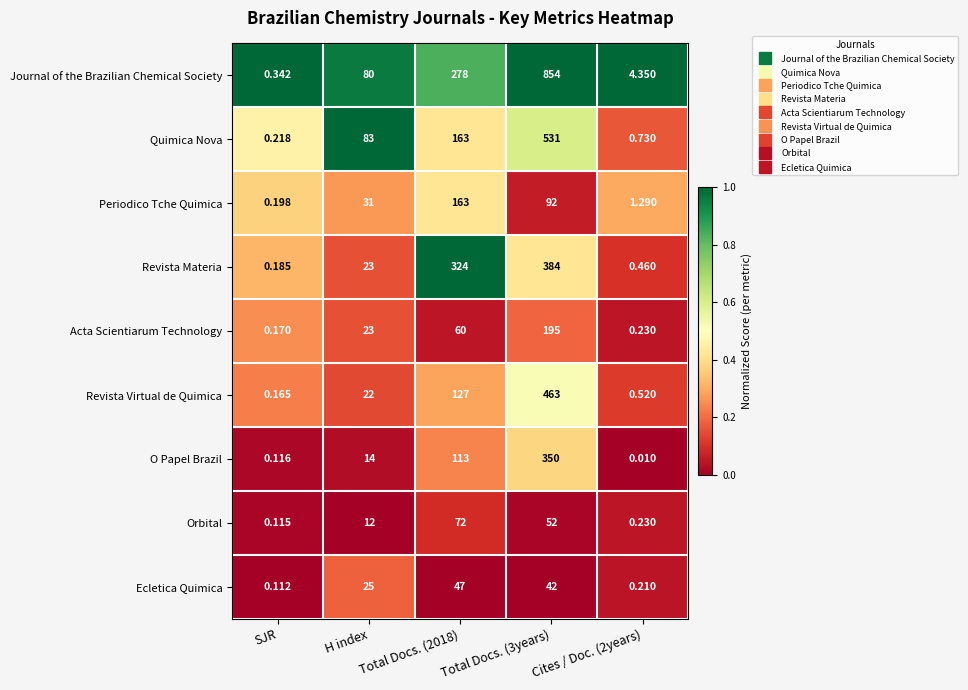

Which series has the largest total across all categories?

Journal of the Brazilian Chemical Society